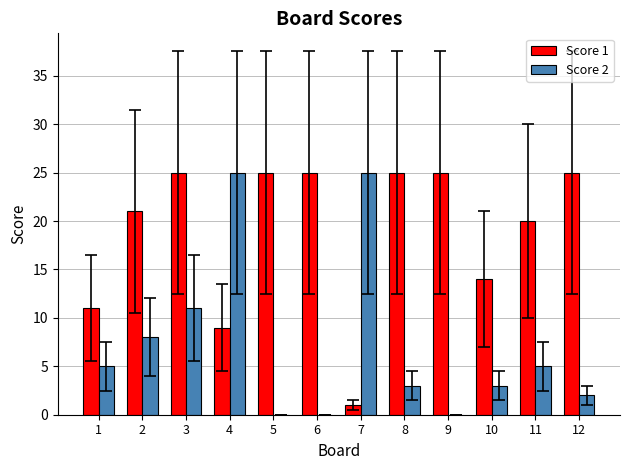

At which label is Score 2 closest to 12?

3